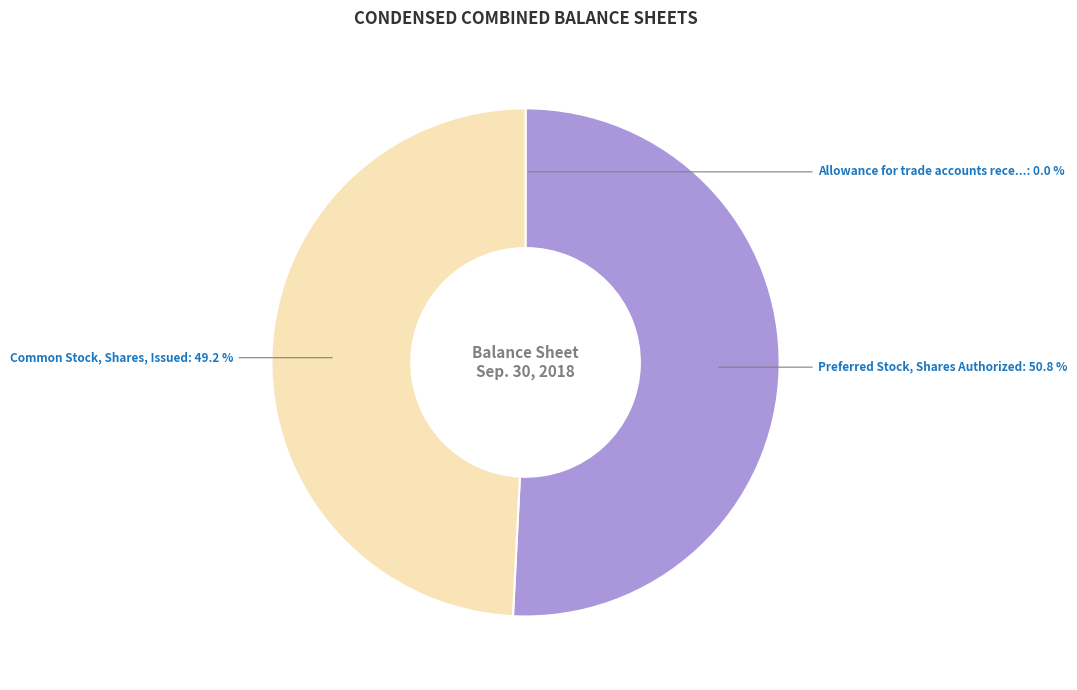

Is there any slice that represents more than half of the pie?

Yes